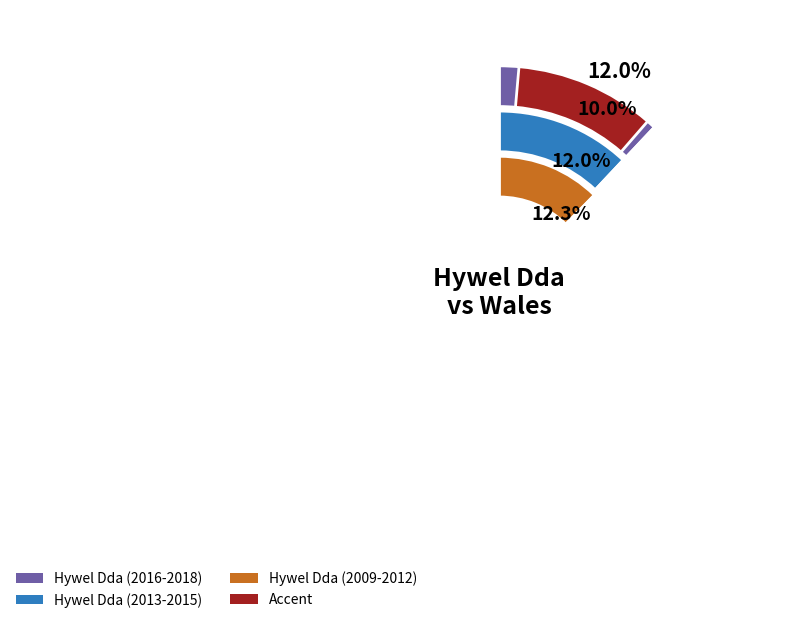

Is Hywel Dda the majority of the pie?

No